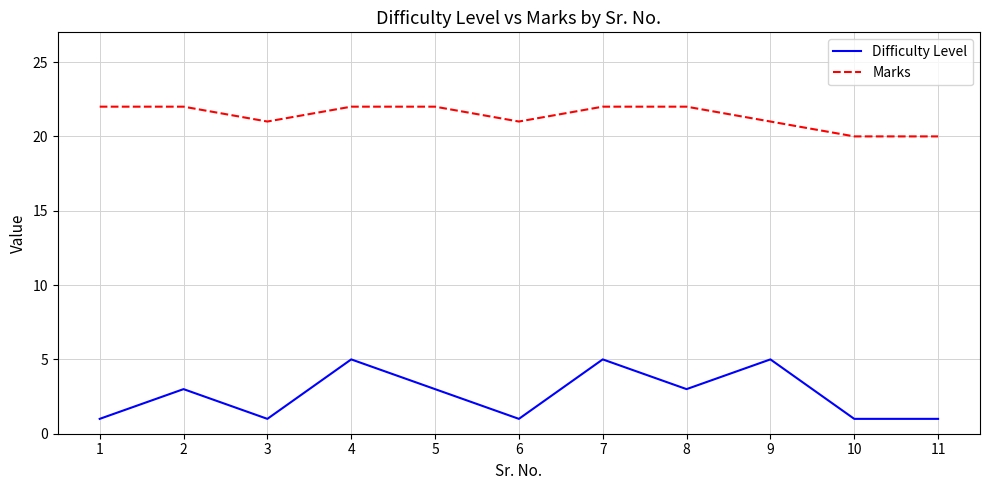

True or false: Marks has a value of 32 at 1.

False